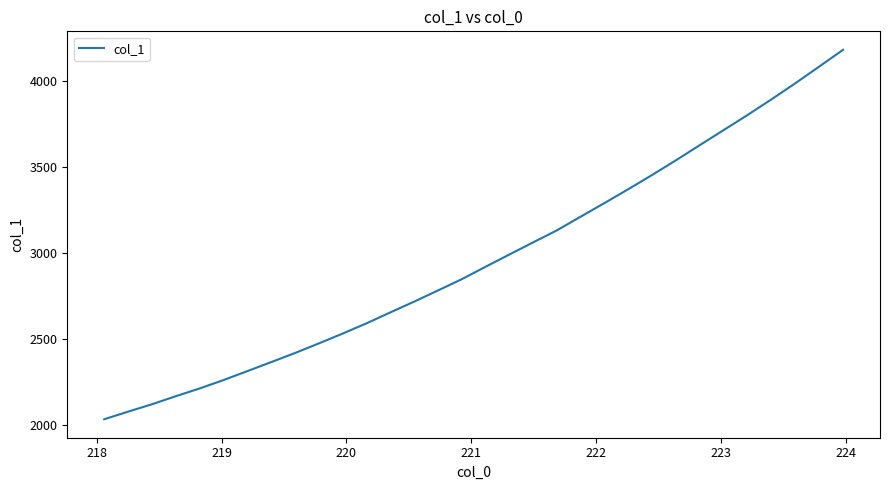

True or false: the data has more than 2 interior local peaks.

False